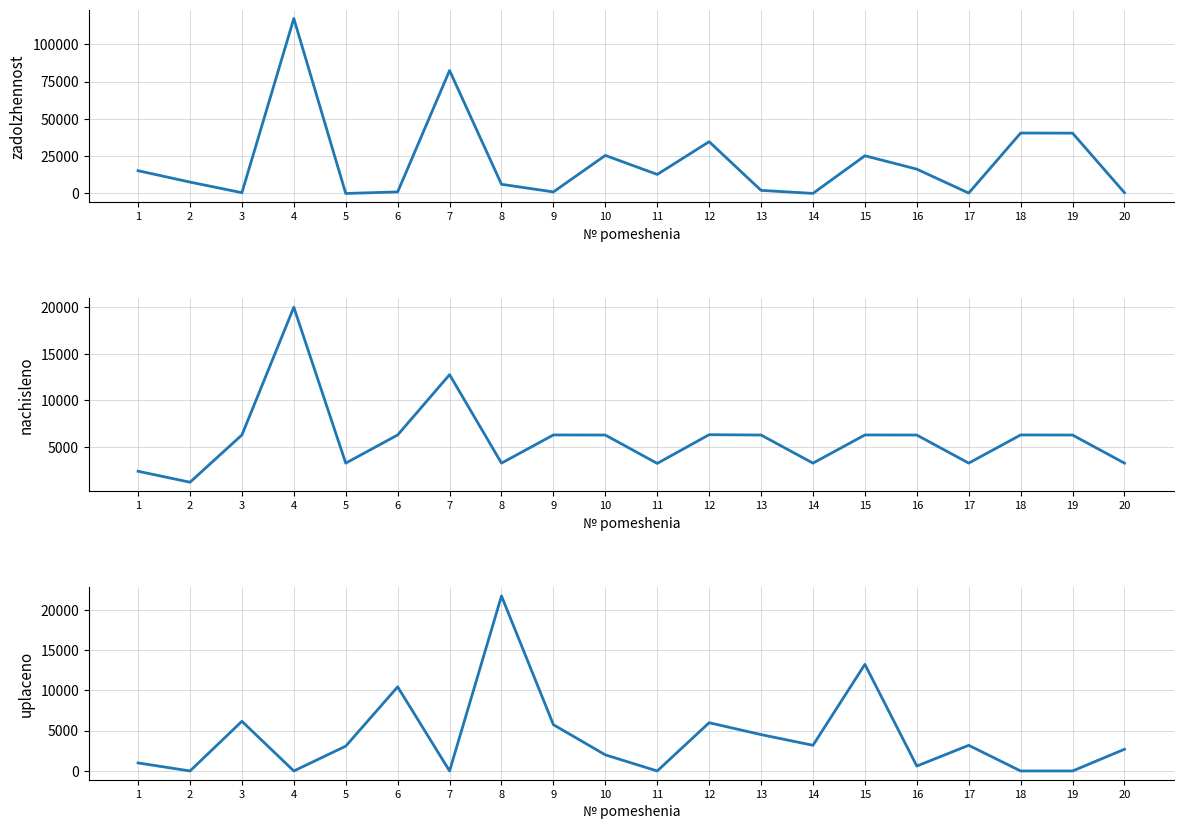

Which series has the largest total across all categories?

zadolzhennost